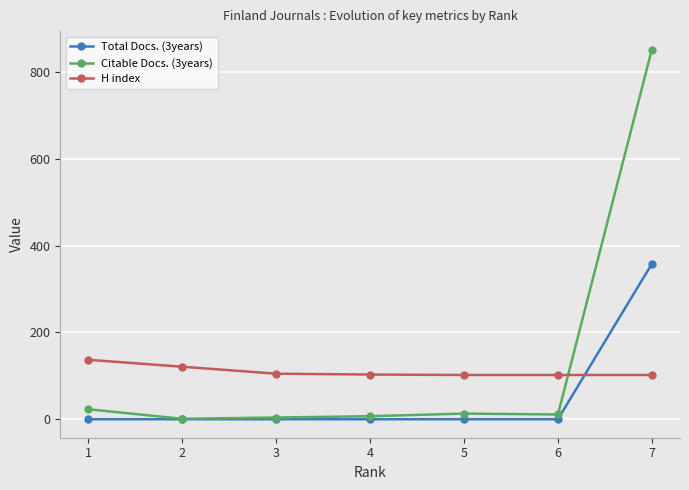

What value does the H index series have at 7, to the nearest 5?

100